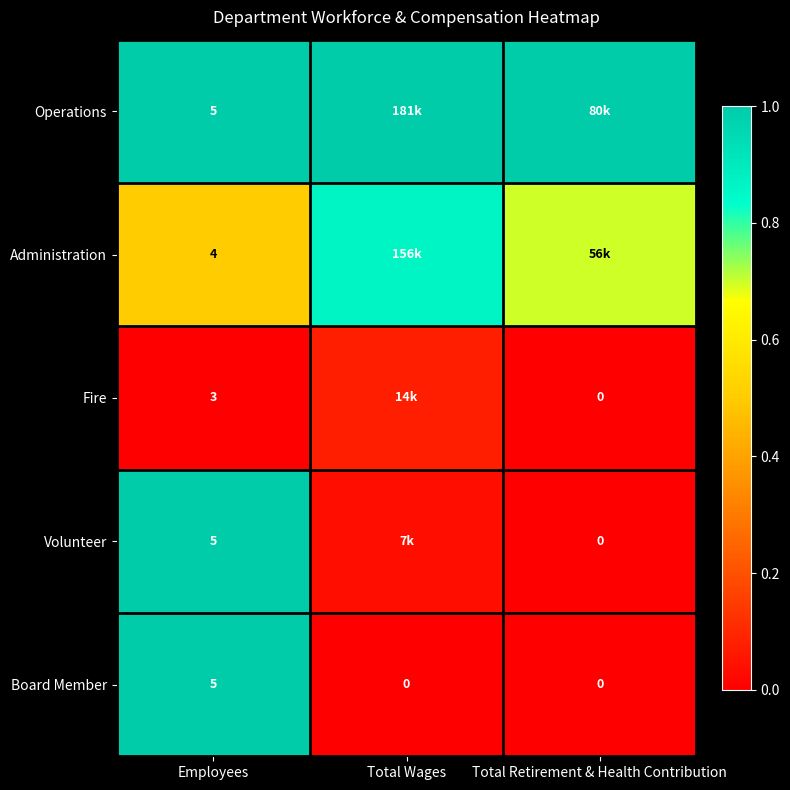

How many data points in Board Member are above 0?

1